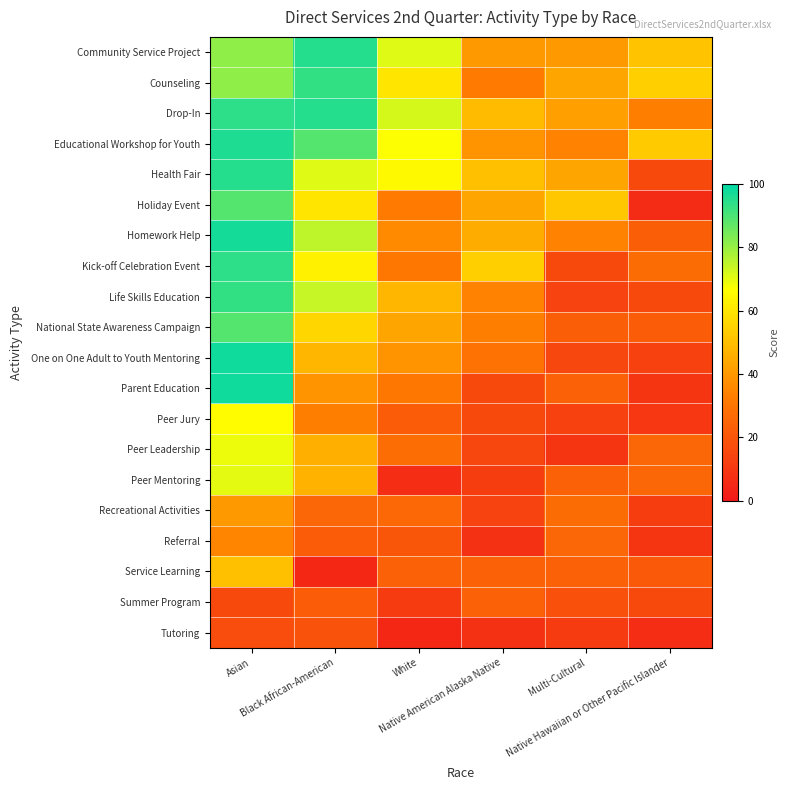

Reading right to left, list all the values displayed in this chart.

Community Service Project: Native Hawaiian or Other Pacific Islander=51	Multi-Cultural=40	Native American Alaska Native=40	White=71	Black African-American=95	Asian=81
Counseling: Native Hawaiian or Other Pacific Islander=54	Multi-Cultural=43	Native American Alaska Native=32	White=60	Black African-American=93	Asian=81
Drop-In: Native Hawaiian or Other Pacific Islander=33	Multi-Cultural=42	Native American Alaska Native=49	White=72	Black African-American=95	Asian=94
Educational Workshop for Youth: Native Hawaiian or Other Pacific Islander=53	Multi-Cultural=34	Native American Alaska Native=39	White=67	Black African-American=89	Asian=96
Health Fair: Native Hawaiian or Other Pacific Islander=16	Multi-Cultural=43	Native American Alaska Native=50	White=65	Black African-American=71	Asian=95
Holiday Event: Native Hawaiian or Other Pacific Islander=6	Multi-Cultural=52	Native American Alaska Native=43	White=32	Black African-American=60	Asian=89
Homework Help: Native Hawaiian or Other Pacific Islander=23	Multi-Cultural=34	Native American Alaska Native=45	White=36	Black African-American=75	Asian=97
Kick-off Celebration Event: Native Hawaiian or Other Pacific Islander=27	Multi-Cultural=16	Native American Alaska Native=54	White=31	Black African-American=63	Asian=94
Life Skills Education: Native Hawaiian or Other Pacific Islander=16	Multi-Cultural=14	Native American Alaska Native=34	White=48	Black African-American=74	Asian=93
National State Awareness Campaign: Native Hawaiian or Other Pacific Islander=22	Multi-Cultural=23	Native American Alaska Native=33	White=43	Black African-American=56	Asian=89
One on One Adult to Youth Mentoring: Native Hawaiian or Other Pacific Islander=13	Multi-Cultural=15	Native American Alaska Native=29	White=39	Black African-American=48	Asian=98
Parent Education: Native Hawaiian or Other Pacific Islander=9	Multi-Cultural=24	Native American Alaska Native=16	White=31	Black African-American=39	Asian=98
Peer Jury: Native Hawaiian or Other Pacific Islander=10	Multi-Cultural=13	Native American Alaska Native=16	White=22	Black African-American=33	Asian=66
Peer Leadership: Native Hawaiian or Other Pacific Islander=25	Multi-Cultural=9	Native American Alaska Native=15	White=28	Black African-American=46	Asian=69
Peer Mentoring: Native Hawaiian or Other Pacific Islander=25	Multi-Cultural=24	Native American Alaska Native=12	White=7	Black African-American=47	Asian=70
Recreational Activities: Native Hawaiian or Other Pacific Islander=12	Multi-Cultural=27	Native American Alaska Native=14	White=26	Black African-American=25	Asian=40
Referral: Native Hawaiian or Other Pacific Islander=9	Multi-Cultural=25	Native American Alaska Native=8	White=20	Black African-American=22	Asian=35
Service Learning: Native Hawaiian or Other Pacific Islander=21	Multi-Cultural=24	Native American Alaska Native=24	White=24	Black African-American=5	Asian=50
Summer Program: Native Hawaiian or Other Pacific Islander=16	Multi-Cultural=18	Native American Alaska Native=24	White=11	Black African-American=22	Asian=16
Tutoring: Native Hawaiian or Other Pacific Islander=7	Multi-Cultural=11	Native American Alaska Native=8	White=5	Black African-American=19	Asian=17